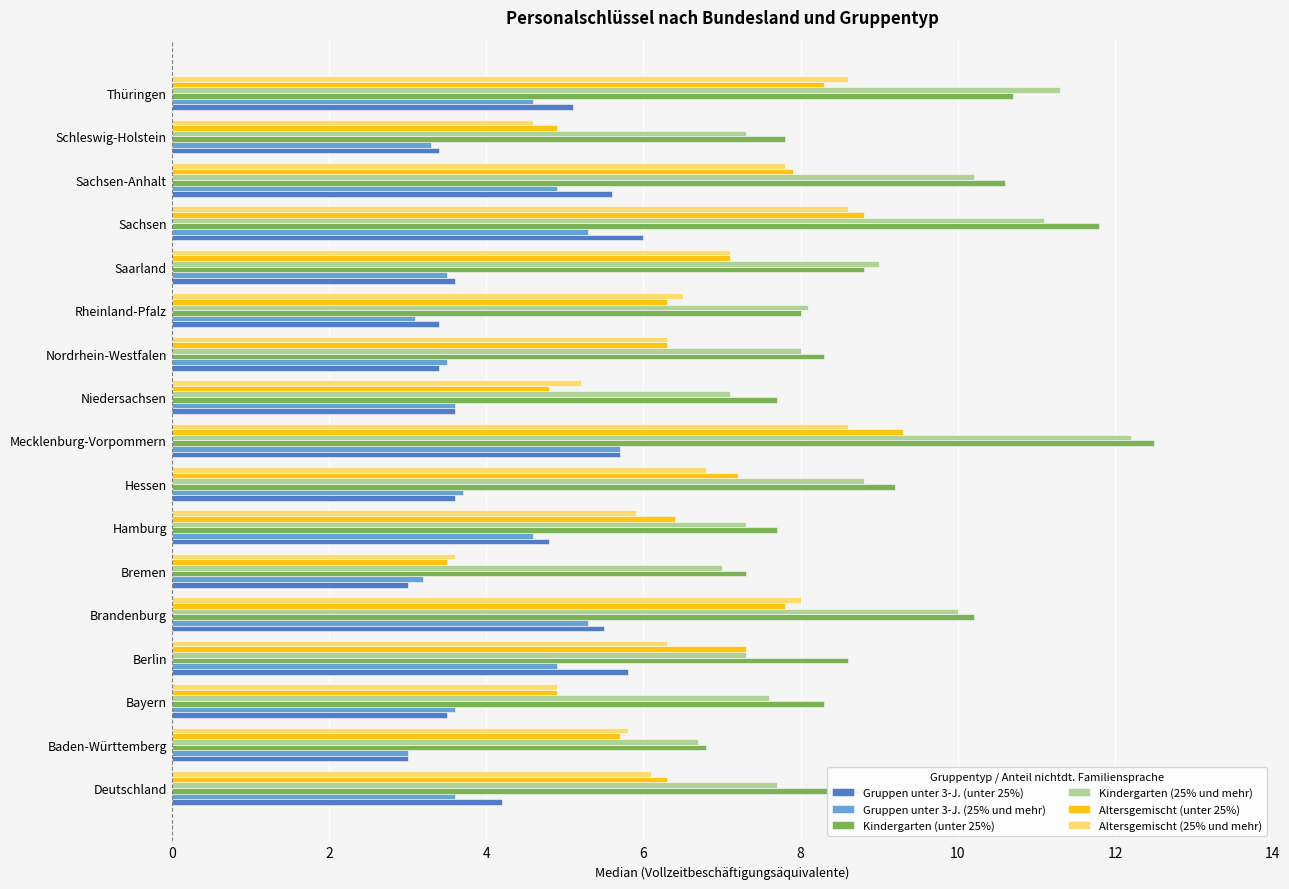

Is the value of Altersgemischt (unter 25%) at Sachsen-Anhalt greater than the value of Gruppen unter 3-J. (unter 25%) at Niedersachsen?

Yes